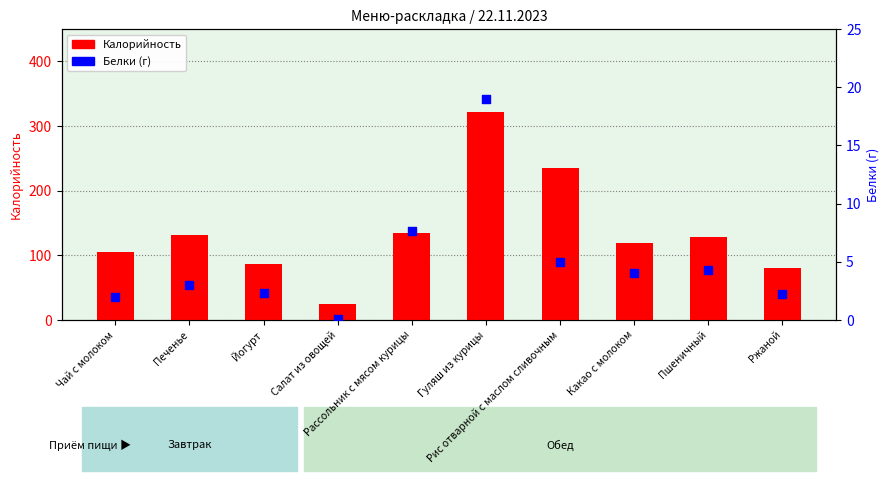

Which series has the largest Y range (max minus min)?

Калорийность